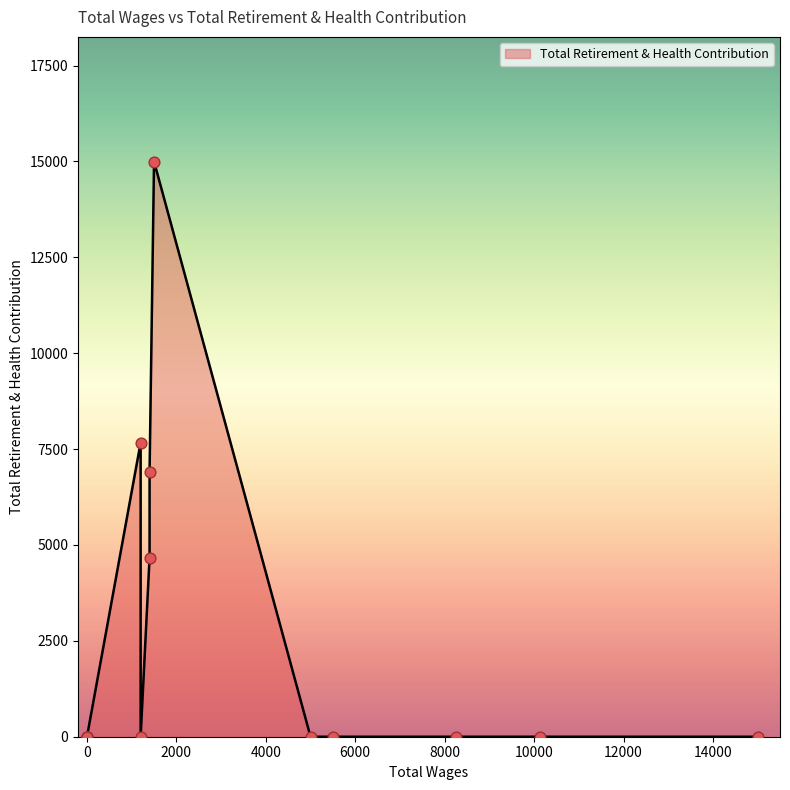

Which has a higher value, 5000.0 or 0.0?

5000.0